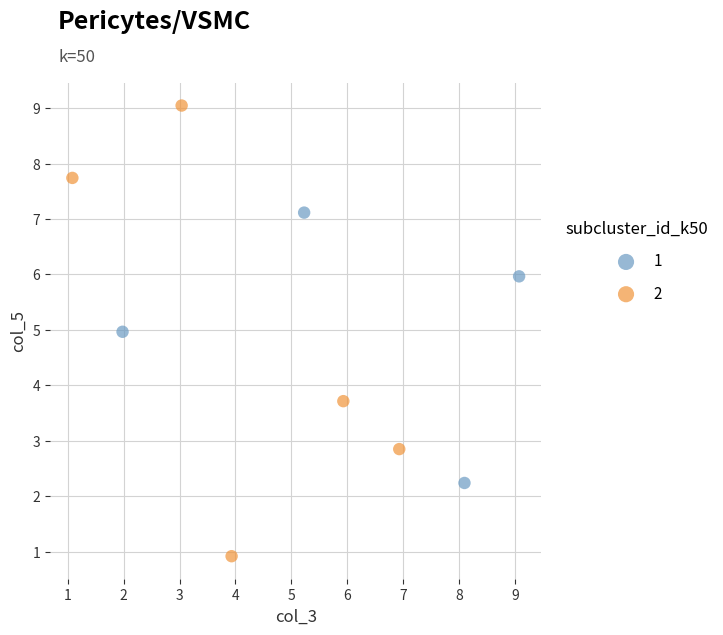

Which series reaches the maximum Y coordinate?

2